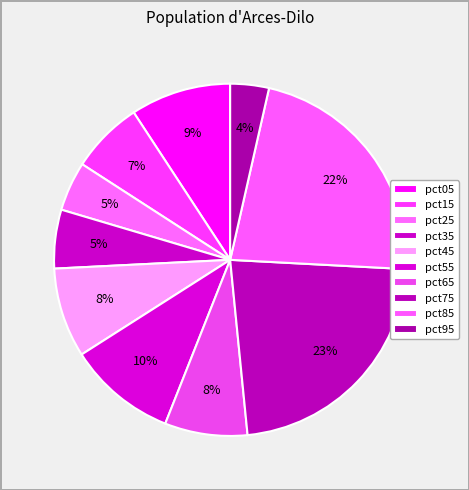

Which has a higher value, pct05 or pct65?

pct05